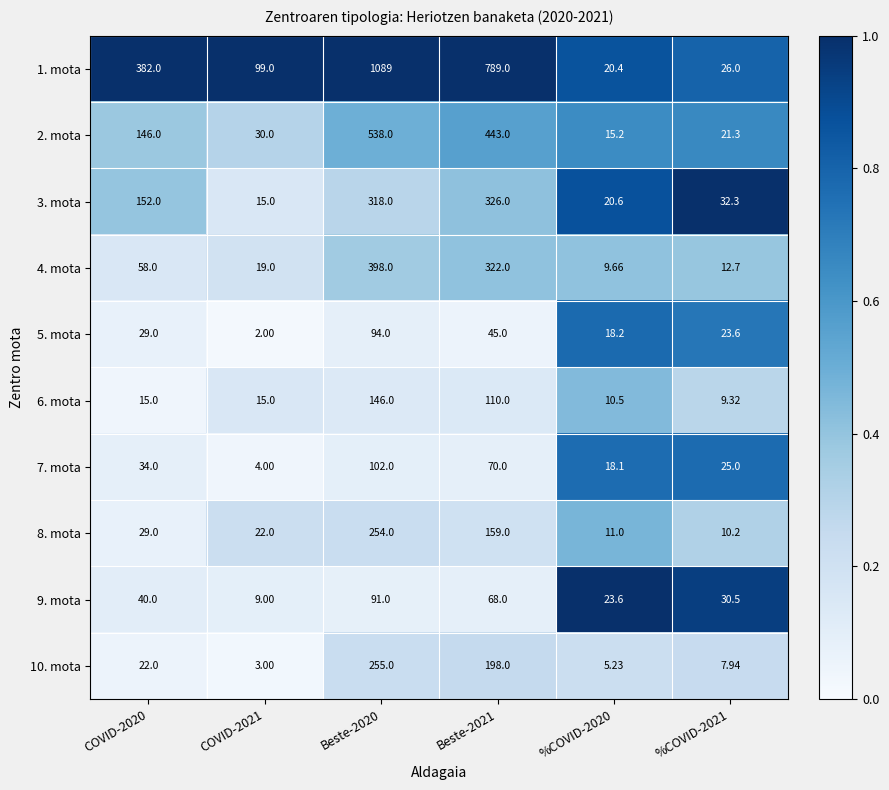

Is the value of 8. mota at Beste-2020 greater than the value of 6. mota at Beste-2021?

Yes